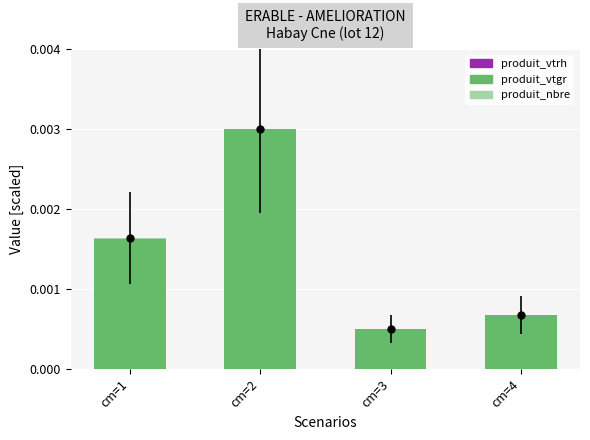

At which category is the sum across all series the highest?

cm=2